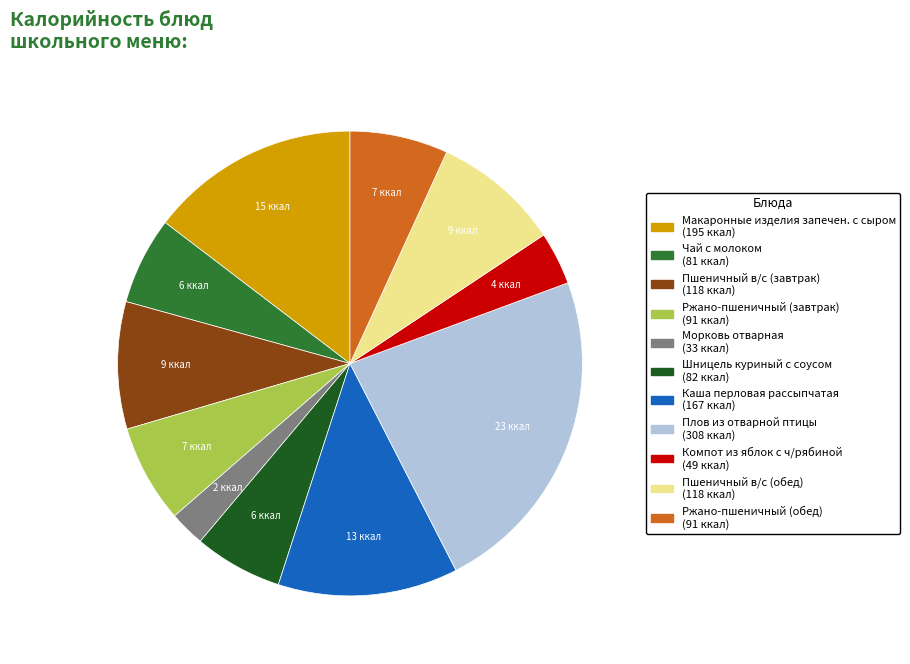

What is the ratio of the value at Ржано-пшеничный (завтрак) to the value at Чай с молоком?

1.1